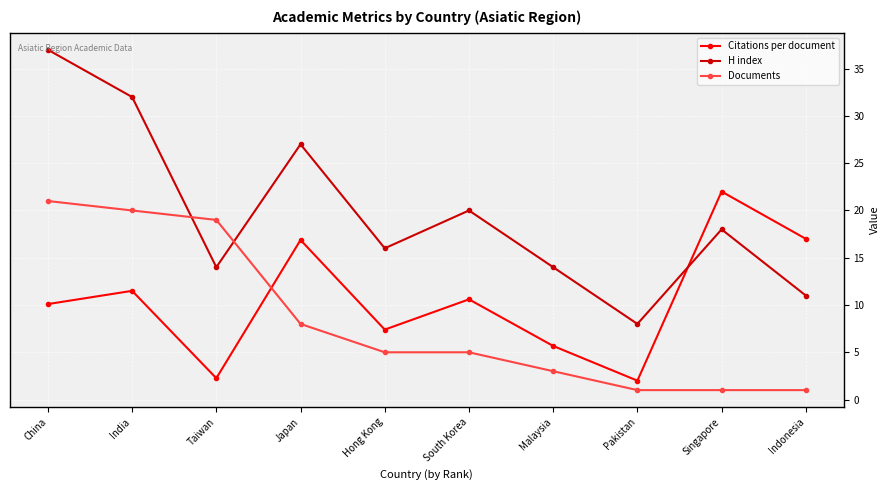

What is the difference between the maximum and second lowest values in the H index series?

26.0